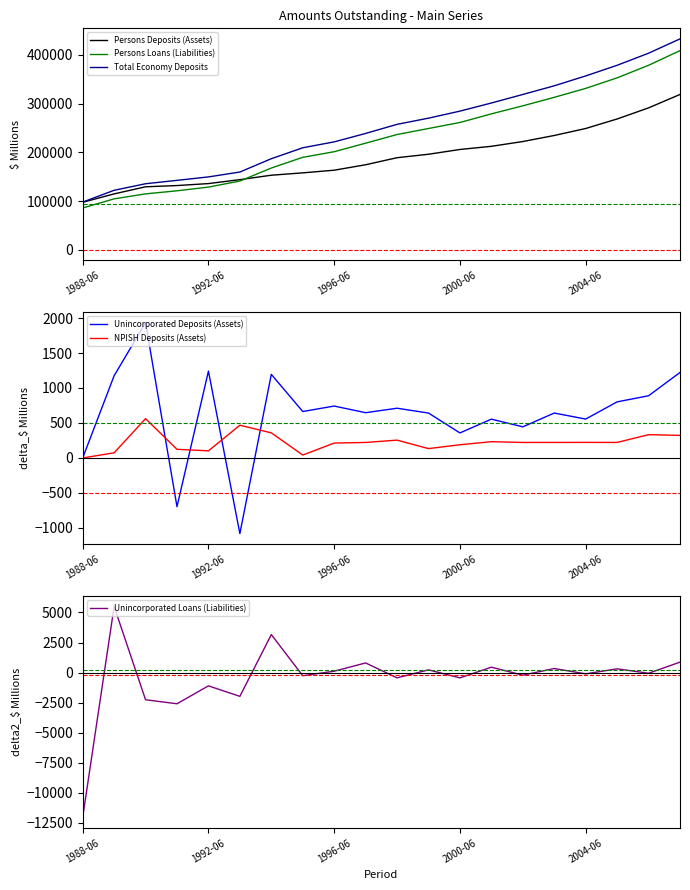

How many data points does each series have?

20